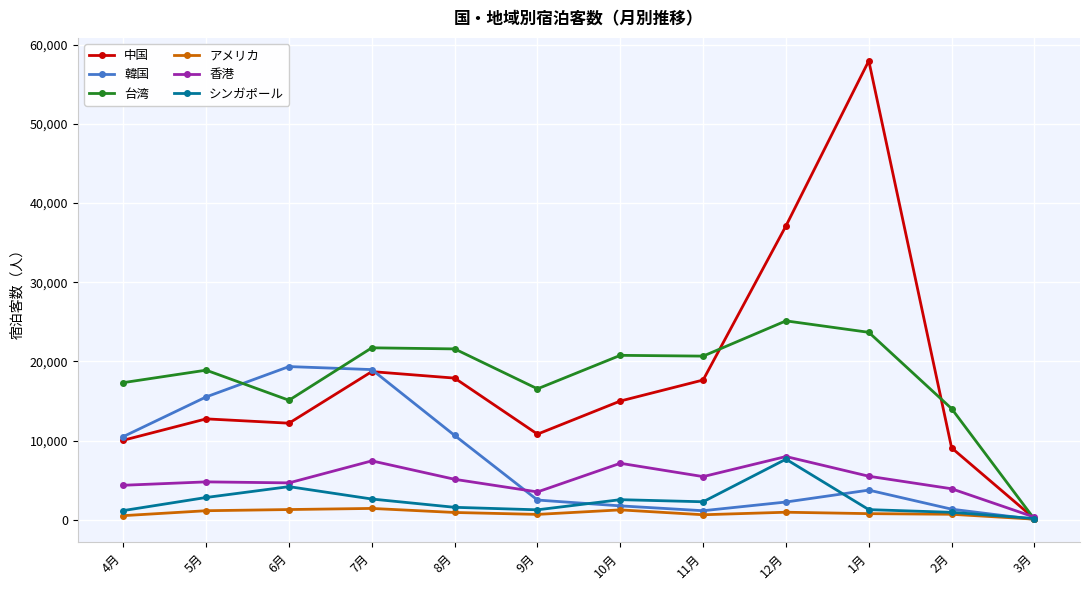

At which category is the sum across all series the highest?

1月